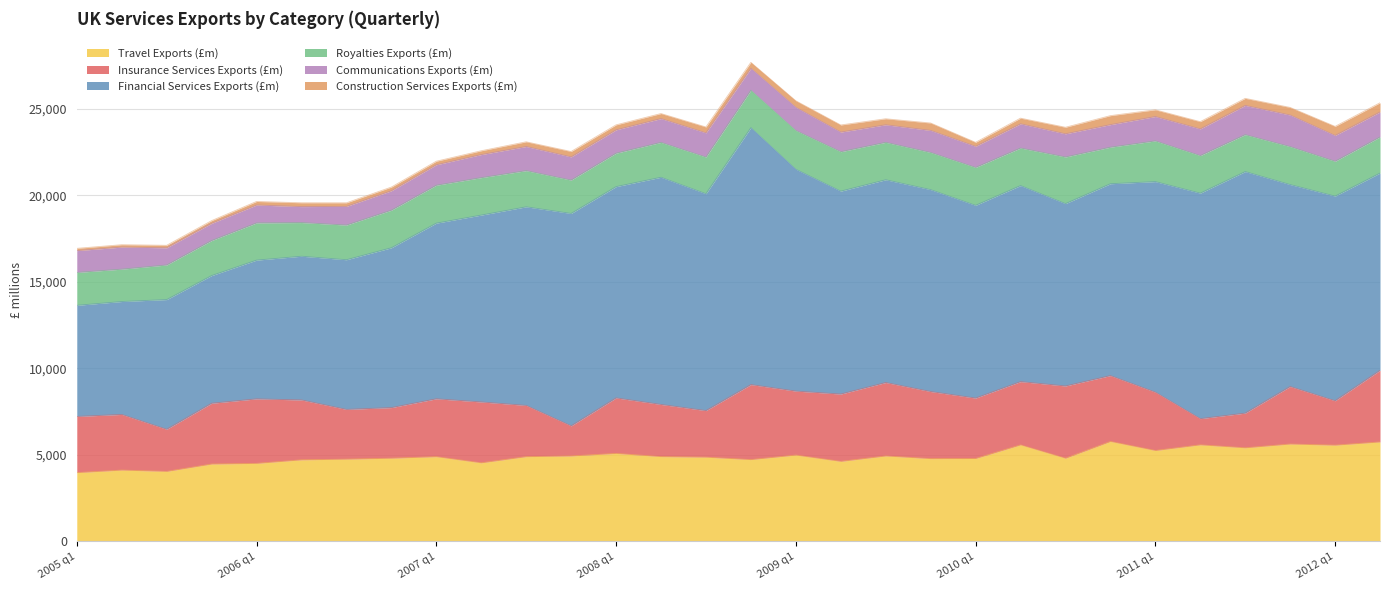

What is the sum of the Royalties Exports (£m) values at 2009 q3 and 2012 q2?

4248